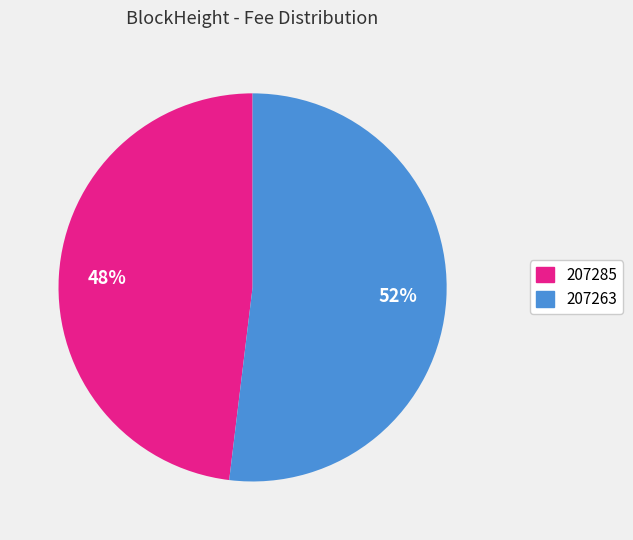

Which category has the smallest portion of the pie?

207285